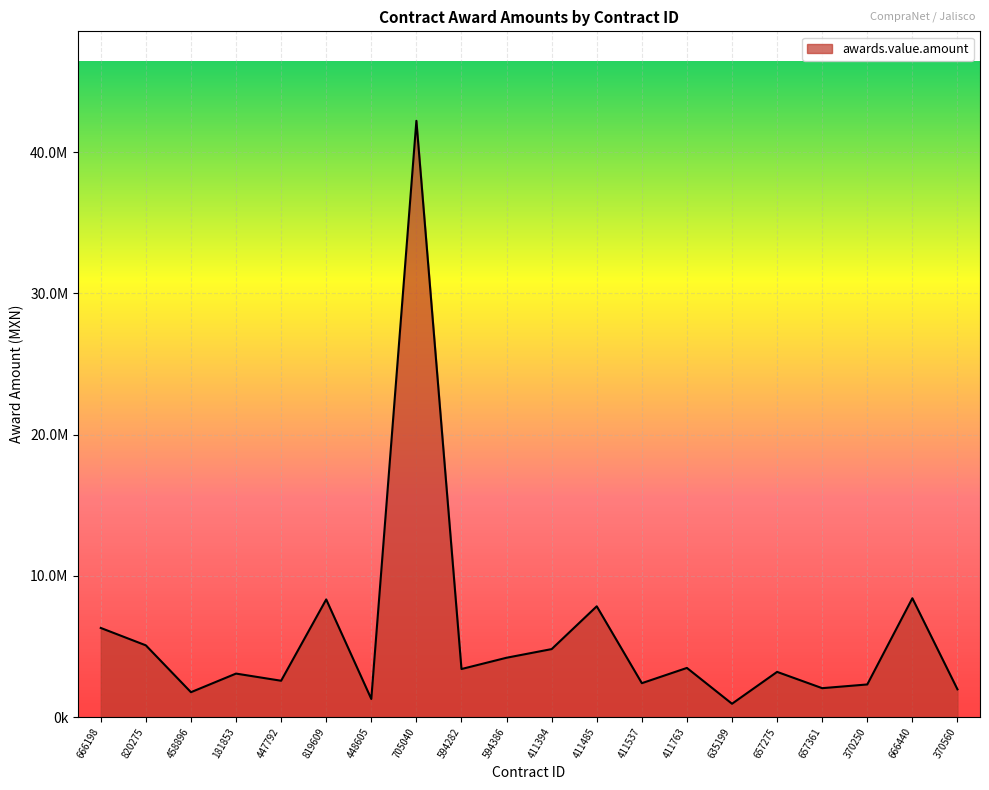

Reading left to right, list all the values displayed in this chart.

6315689.7	5084125.3	1766479.3	3084181.4	2577340.4	8336132.6	1287062.8	42228716.8	3407215.4	4206700.7	4818603.3	7849480.8	2404875.0	3485195.1	948226.8	3204620.4	2051597.1	2314967.3	8419725.4	1969720.8